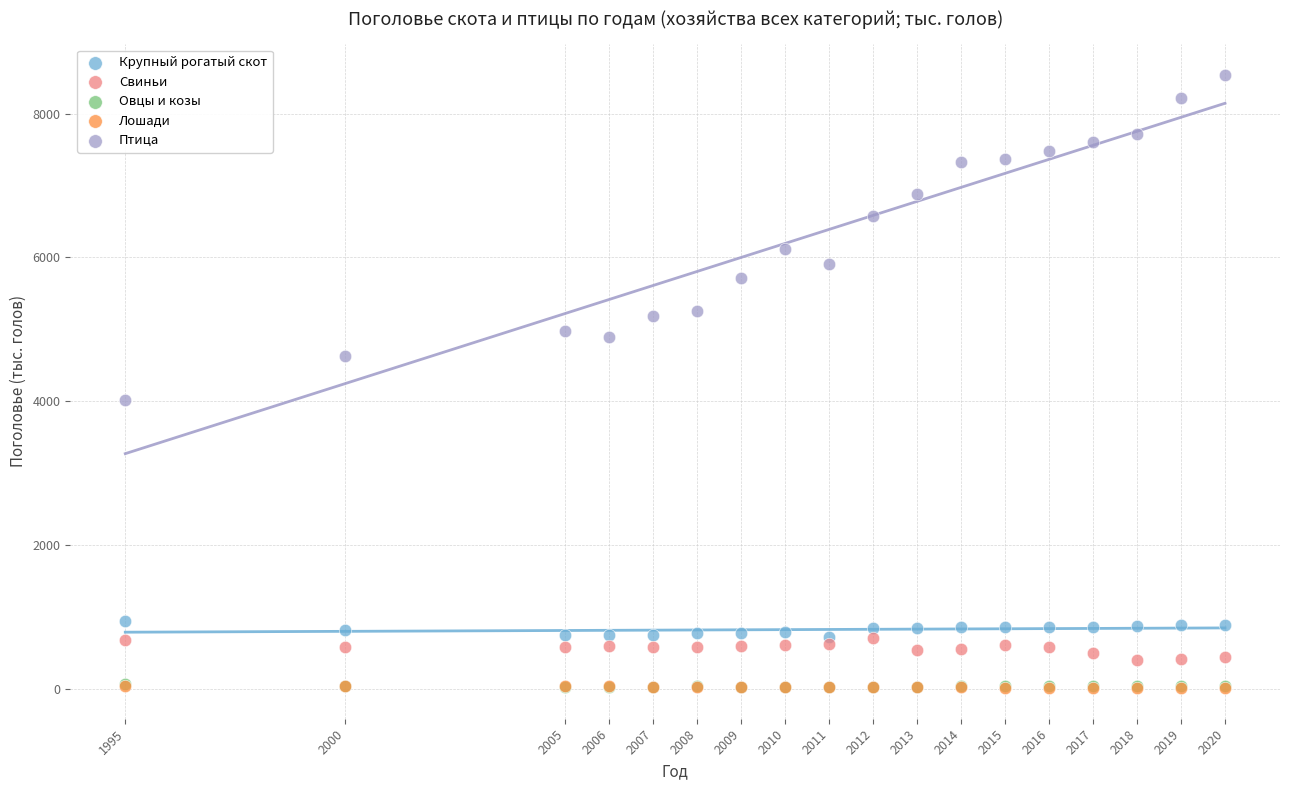

Which series reaches the maximum Y coordinate?

Птица